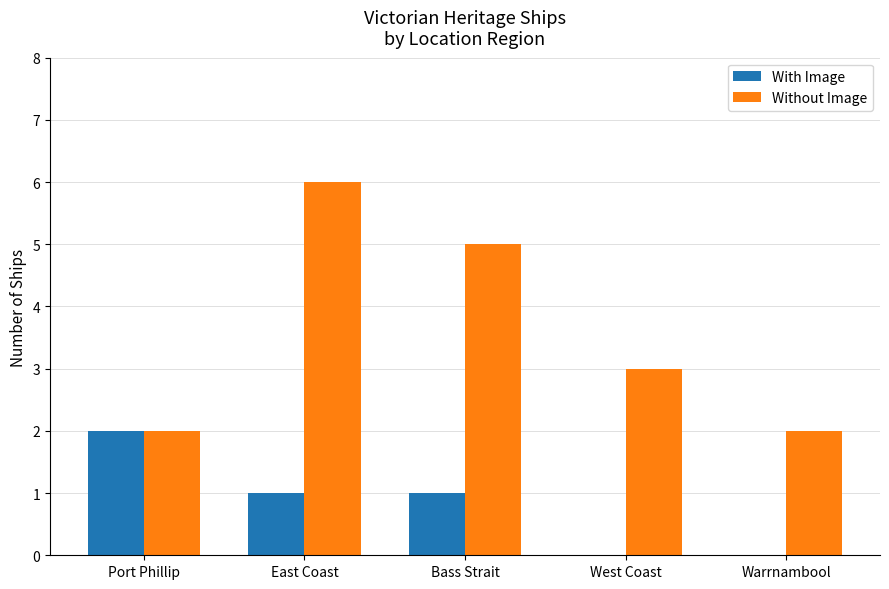

At which label does With Image reach its peak?

Port Phillip